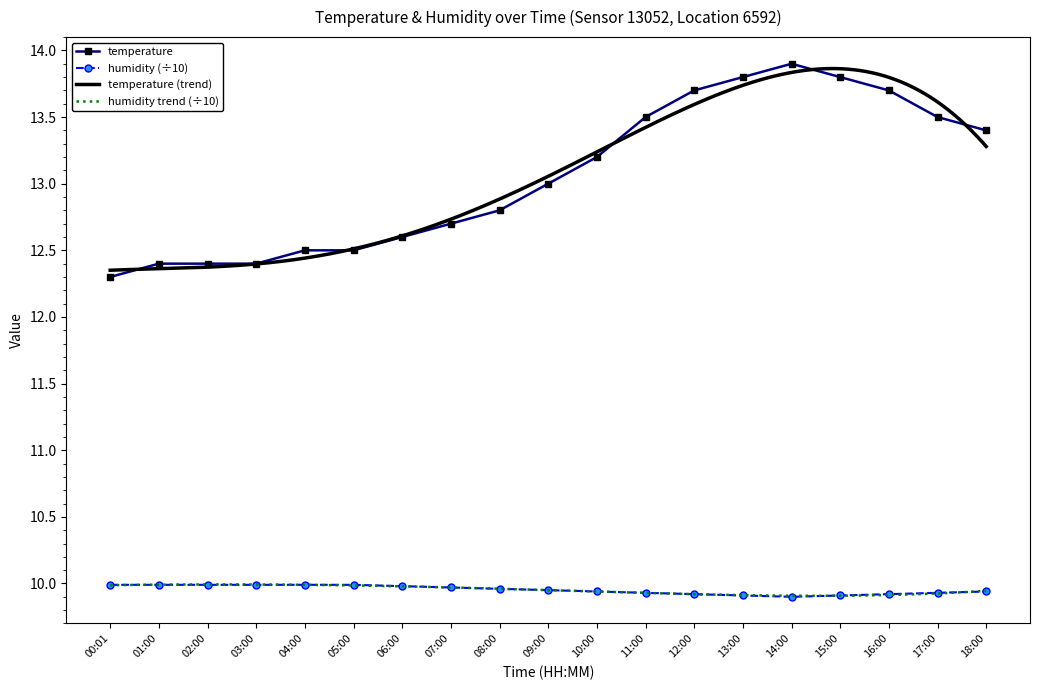

In temperature, how many points are higher than both neighbors (excluding endpoints)?

1